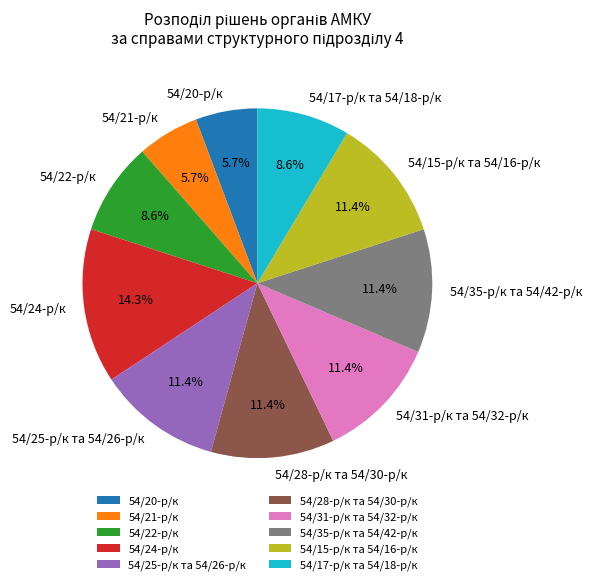

Approximately how many times larger is the value at 54/22-р/к compared to 54/25-р/к та 54/26-р/к?

0.8